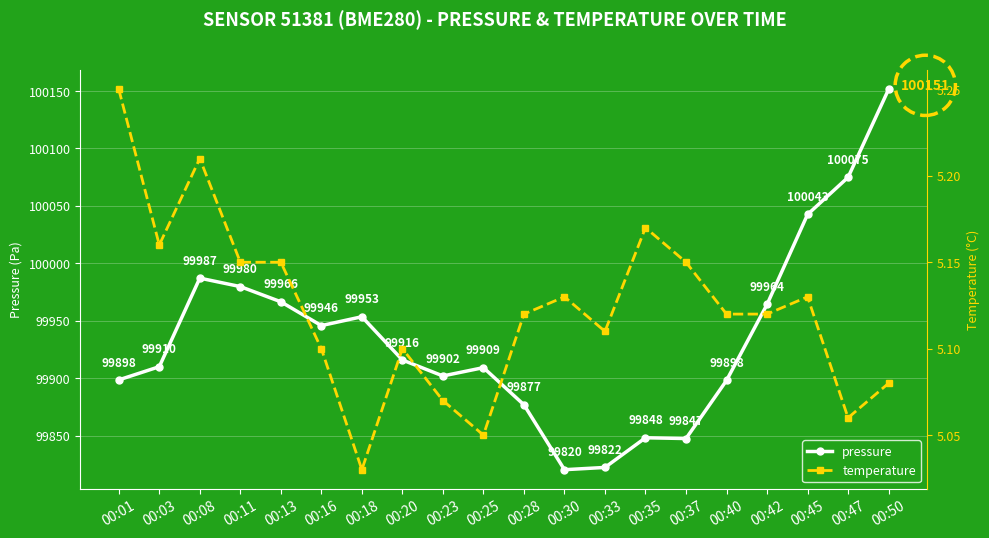

What is the value of the pressure point at the 17th from the left?

99964.2